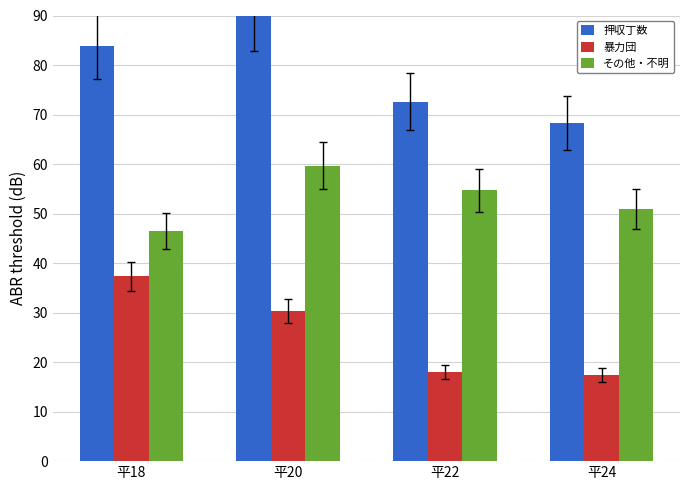

At which category is the sum across all series the highest?

平20